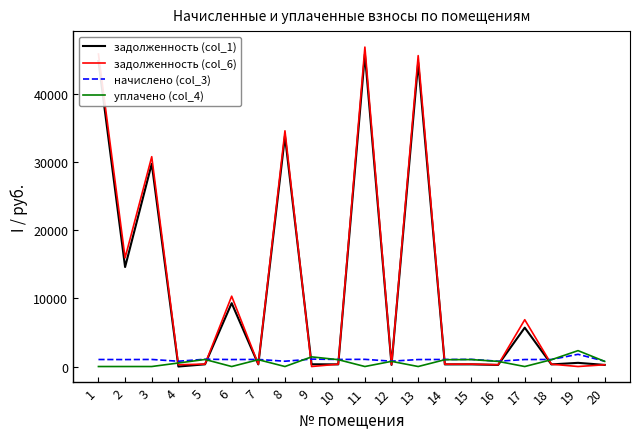

What is the greatest value displayed?

46932.2